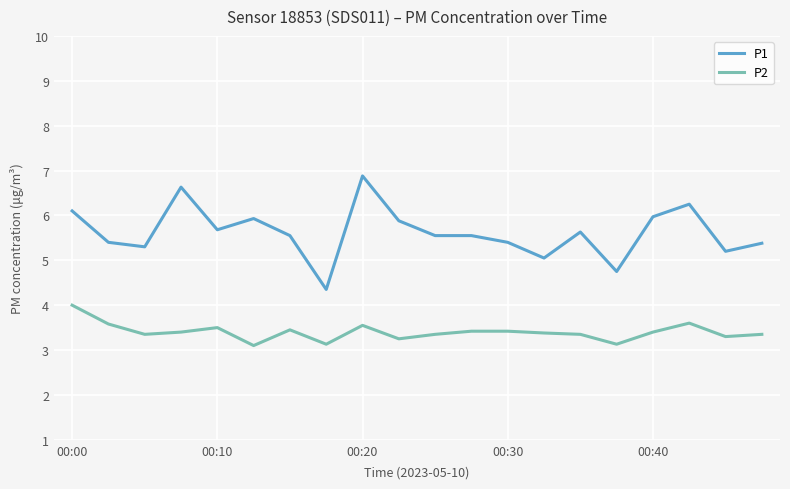

How many lines are shown in the chart?

2